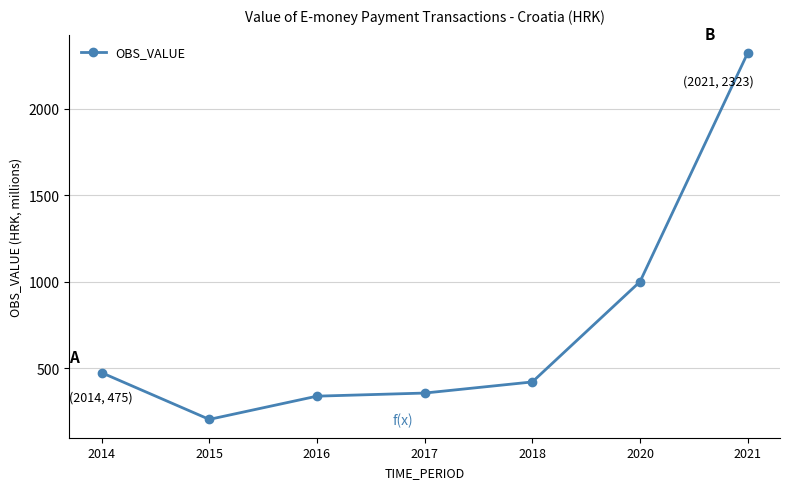

Reading left to right, list all the values displayed in this chart.

474.8	204.8	339.1	357.0	421.3	1000.8	2322.8